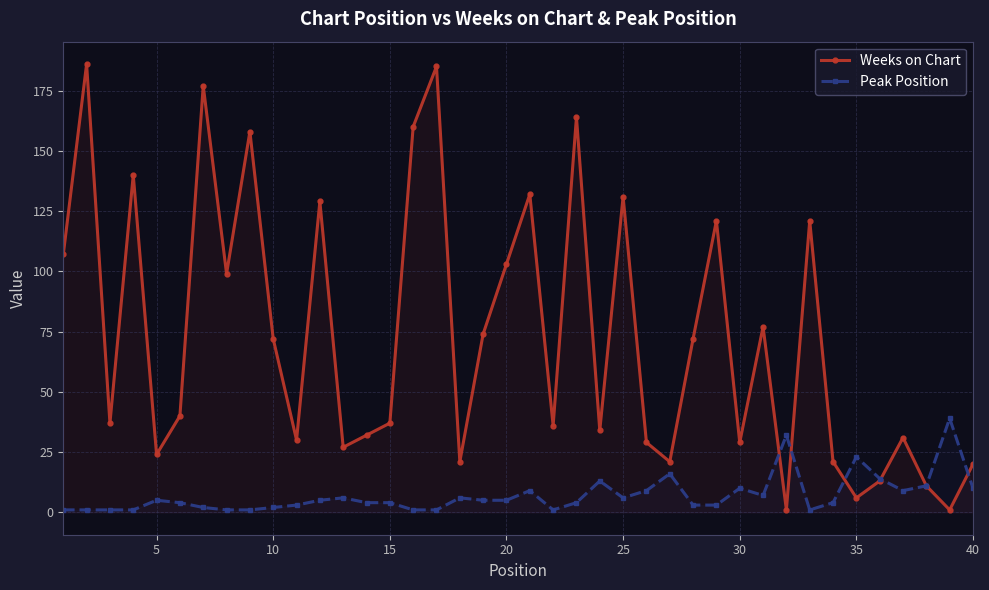

True or false: Weeks on Chart has more than 0 interior local peaks.

True